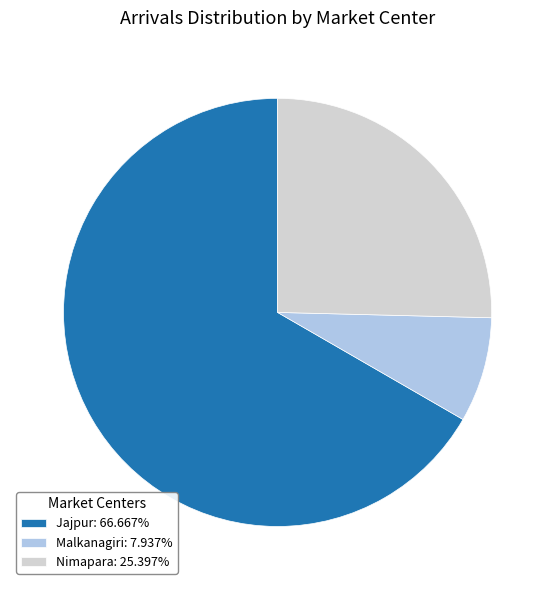

The Malkanagiri slice represents 8% of the pie. True or false?

True